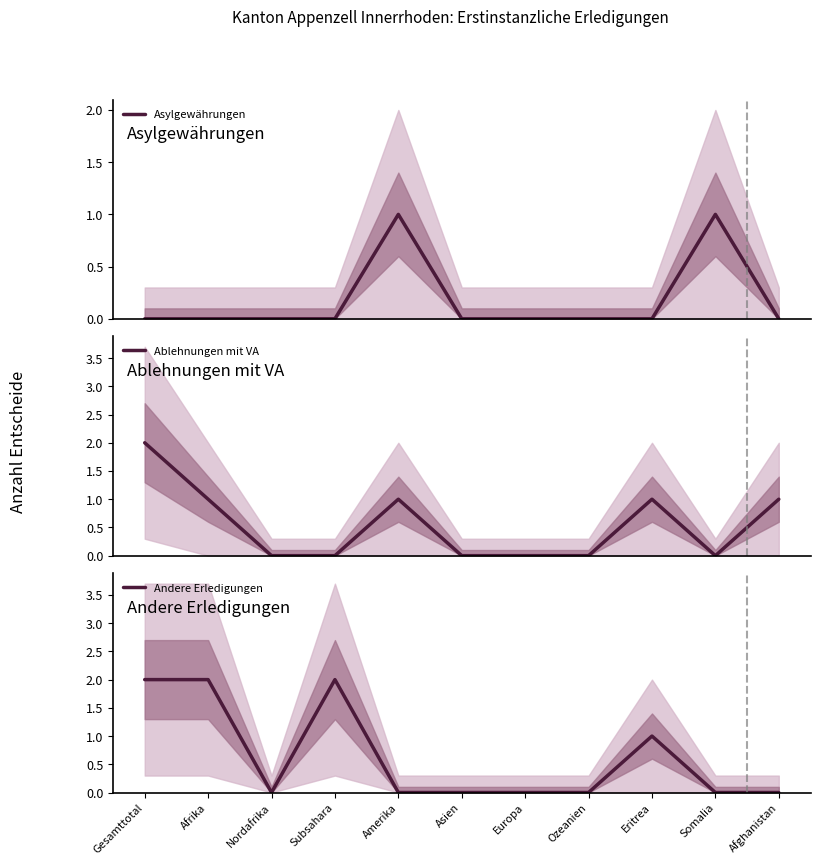

Which series has the largest total across all categories?

Andere Erledigungen